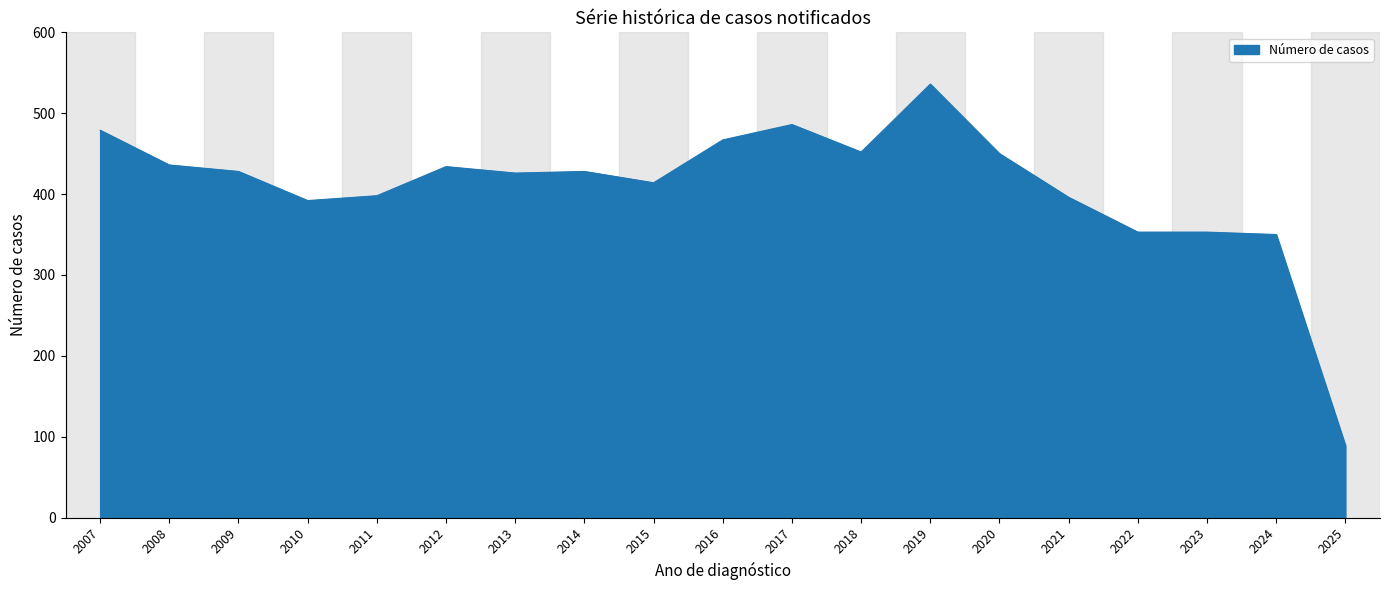

What is the difference between the values at 2025 and 2021?

307